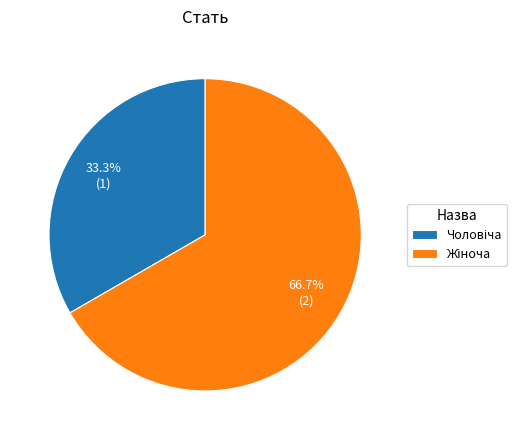

Is there a majority slice in this chart?

Yes